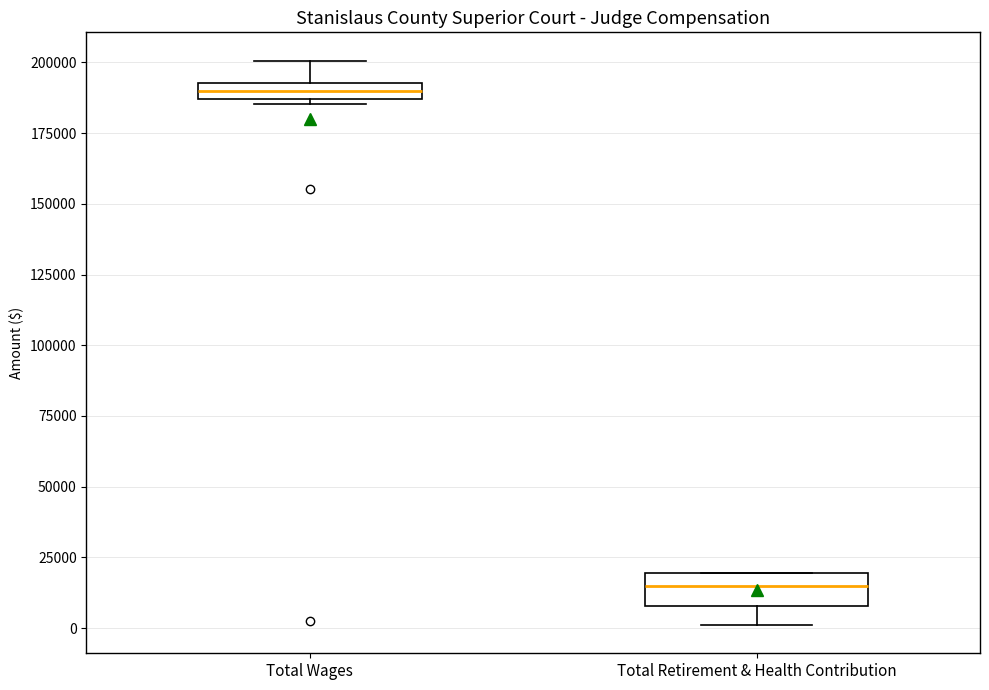

Where is the upper edge of the box for Total Wages on the y-axis? The values are not printed on the chart, so give them approximately, as read against the axis.

195000